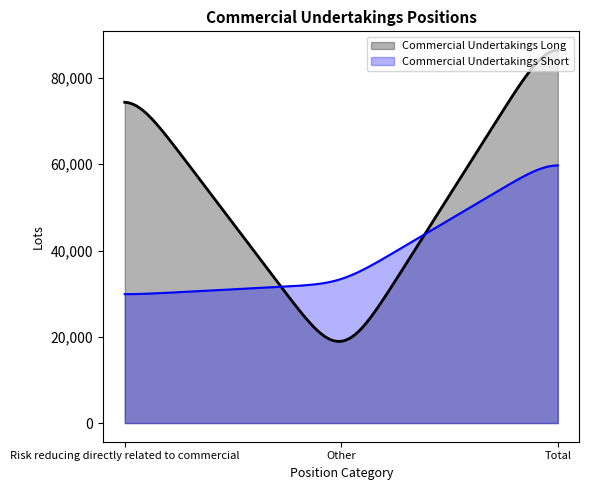

What is the total value across all series at Total?

146246.4